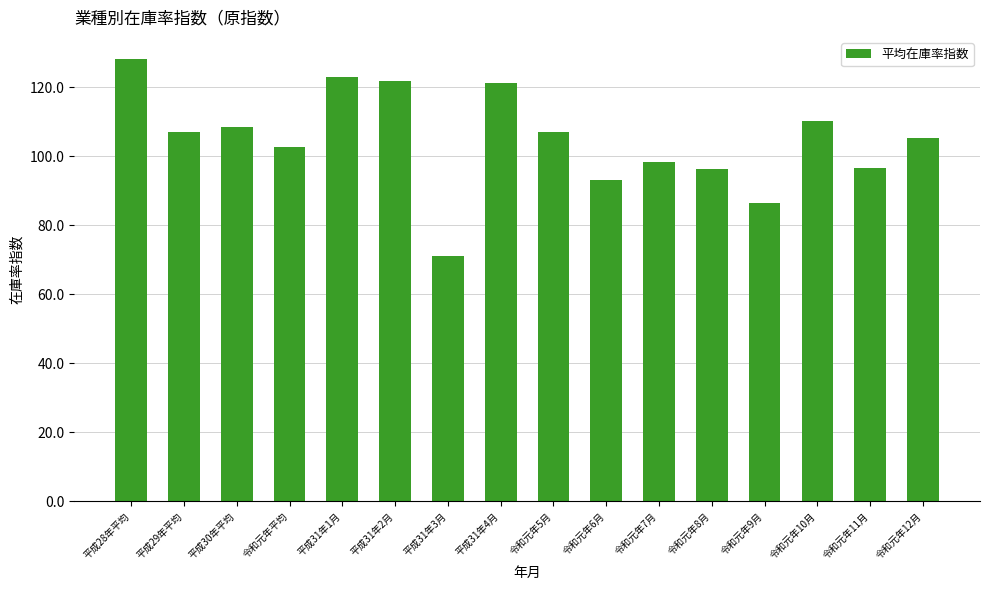

How many data points are above 106?

8